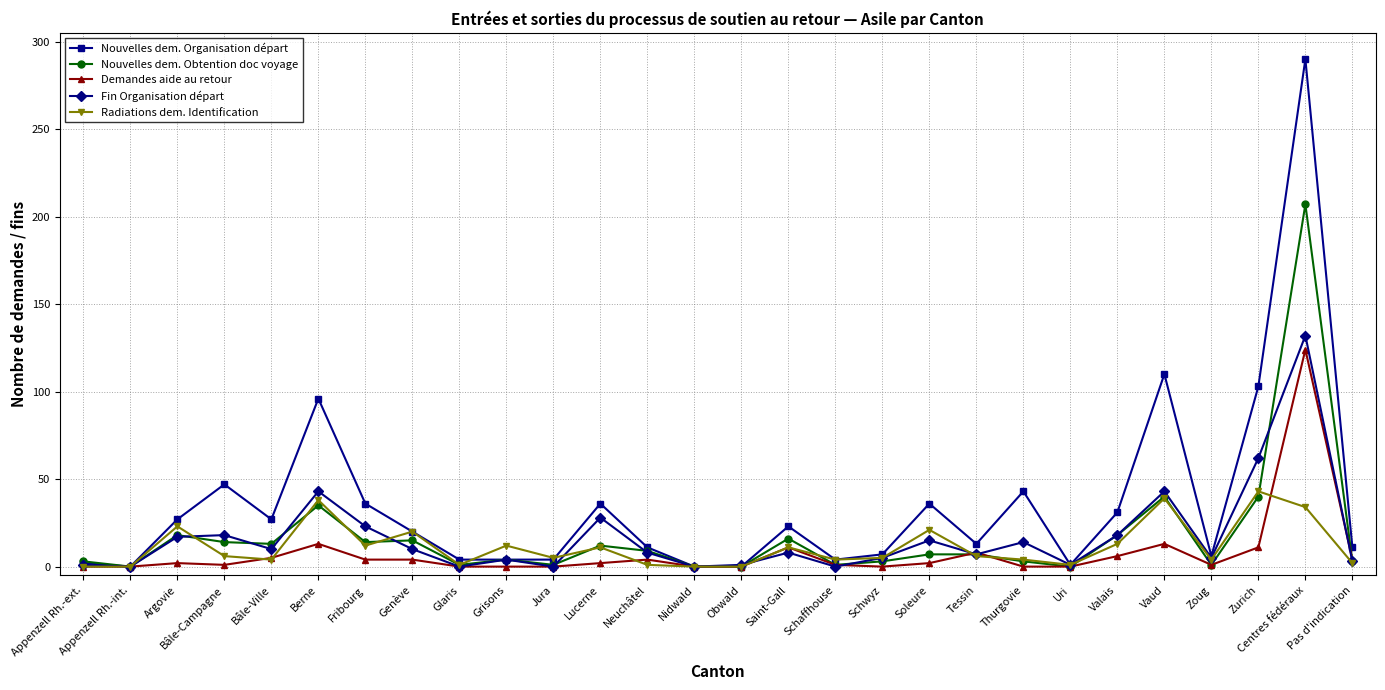

Where is Nouvelles dem. Organisation départ nearest to the value 145?

Vaud